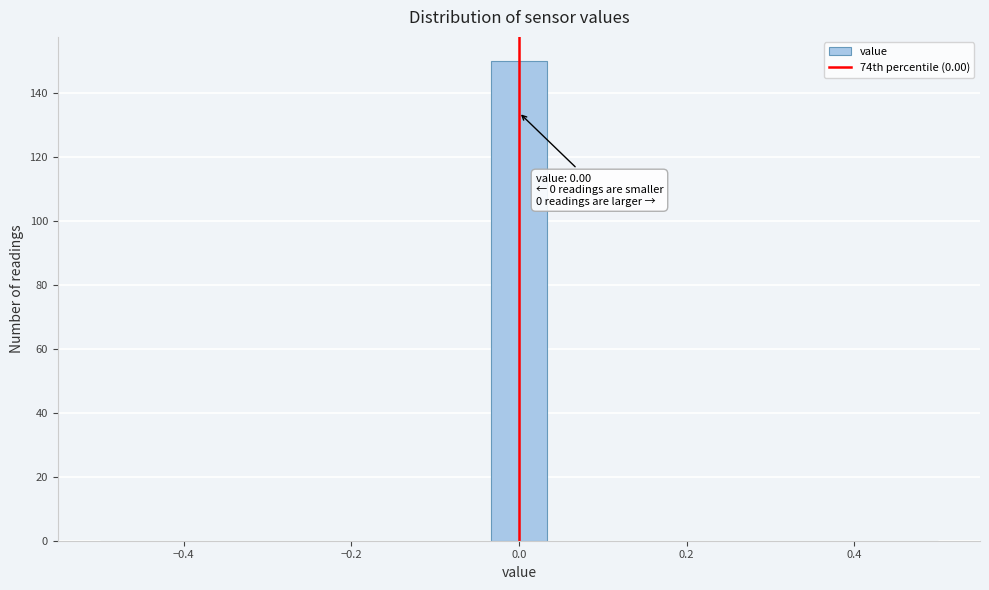

Around what value on the x-axis is the tallest bar? Give the approximate position of its centre, as read against the axis.

0.00